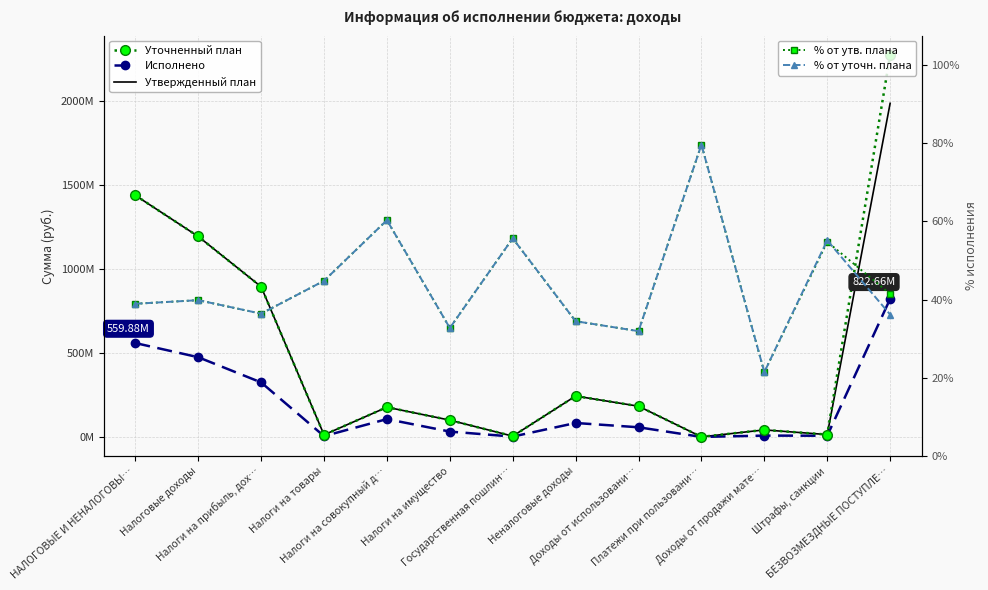

At which label does Исполнено first exceed 58744394?

НАЛОГОВЫЕ И НЕНАЛОГОВЫ…